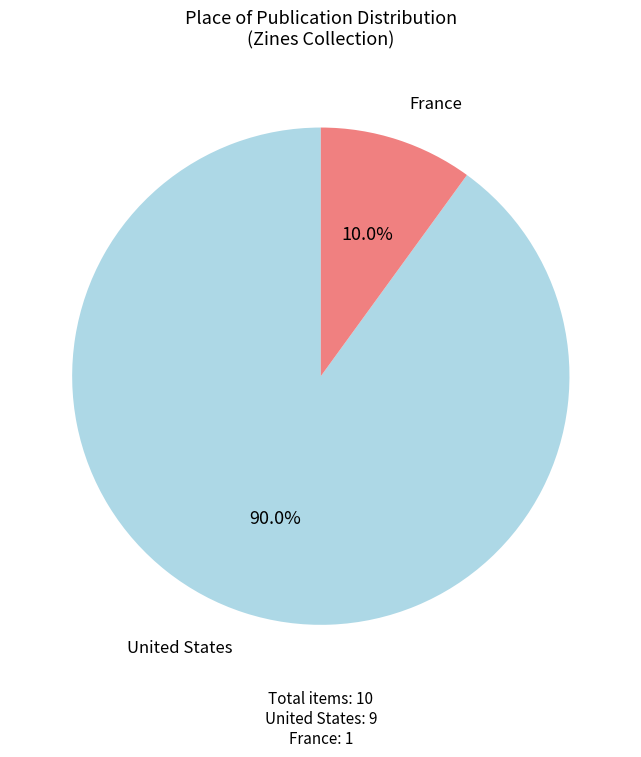

Does any single category account for the majority?

Yes